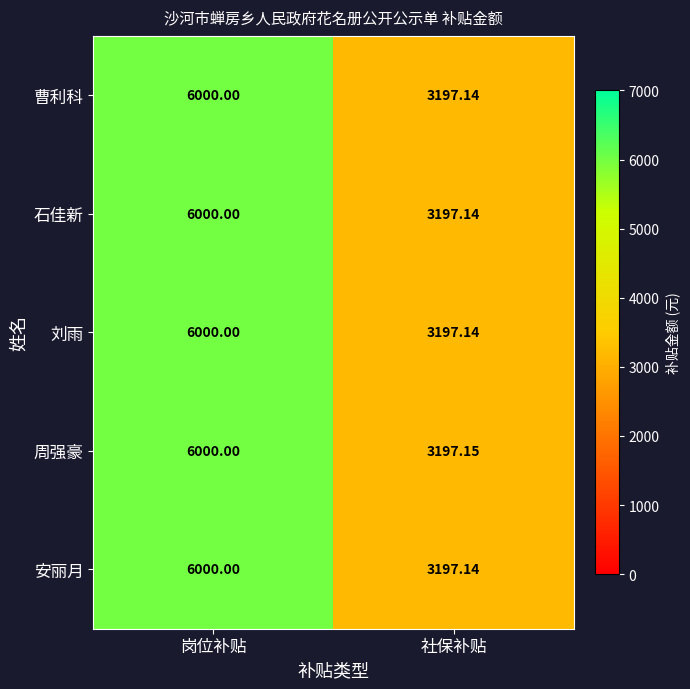

At how many categories does at least one series exceed 5735?

1